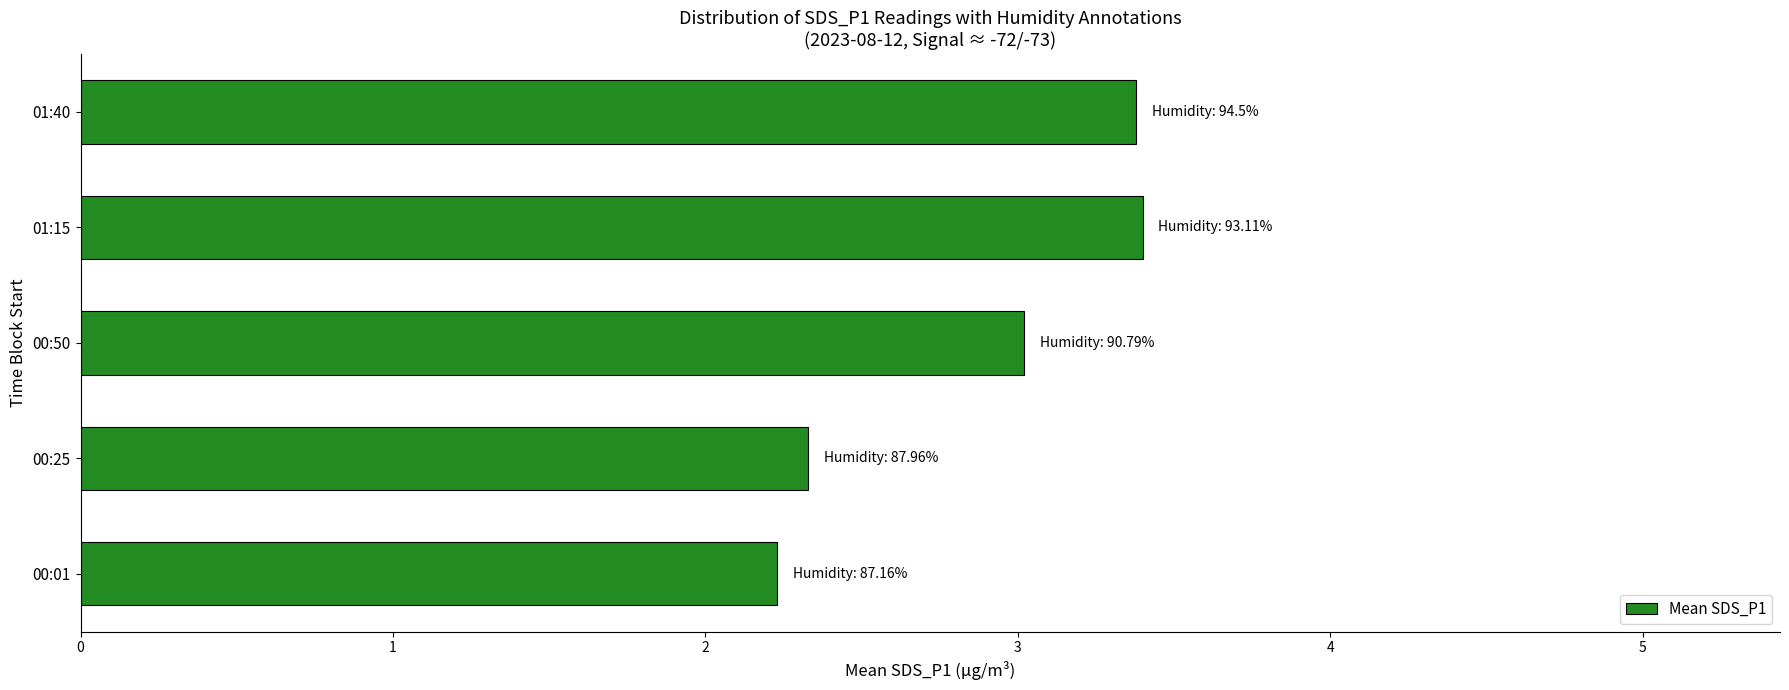

What is the greatest value displayed?

3.4